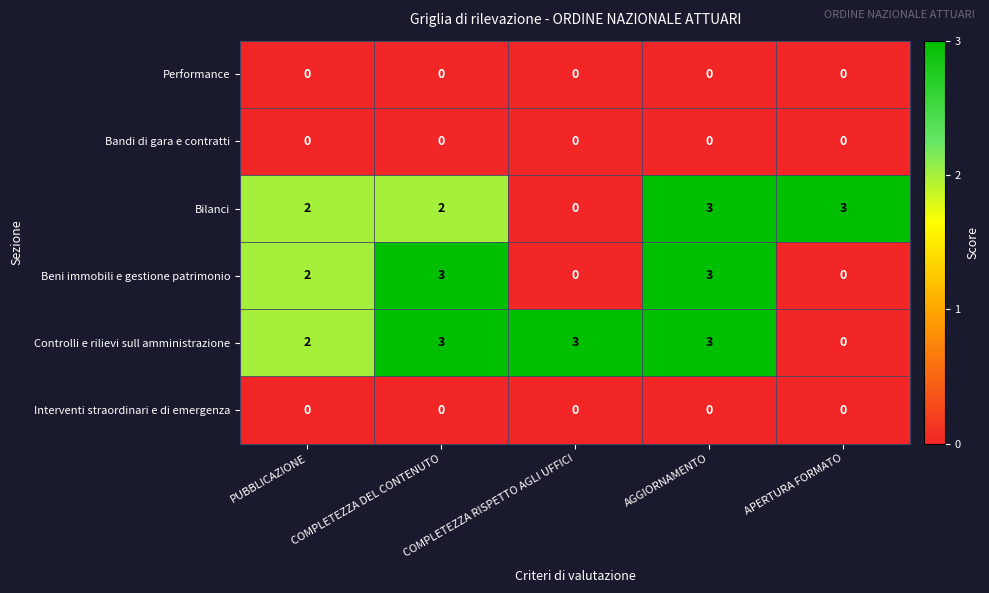

What is the spread (max minus min) of values at COMPLETEZZA DEL CONTENUTO?

3